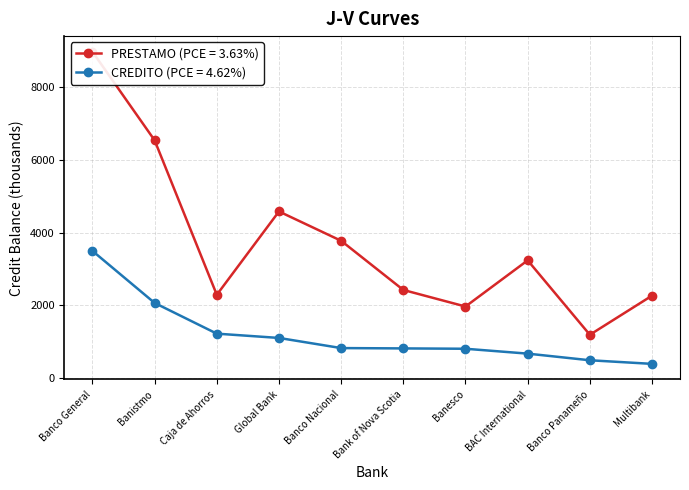

Reading left to right, list all the values displayed in this chart.

PRESTAMO LOCAL: Banco General=8959.3	Banistmo=6529.4	Caja de Ahorros=2292.3	Global Bank=4578.3	Banco Nacional=3773.8	Bank of Nova Scotia=2425.1	Banesco=1971.0	BAC International=3237.1	Banco Panameño=1196.1	Multibank=2269.2
CREDITO HIPOTECARIO: Banco General=3496.2	Banistmo=2069.0	Caja de Ahorros=1226.9	Global Bank=1109.1	Banco Nacional=831.2	Bank of Nova Scotia=822.1	Banesco=812.7	BAC International=679.0	Banco Panameño=497.1	Multibank=398.0